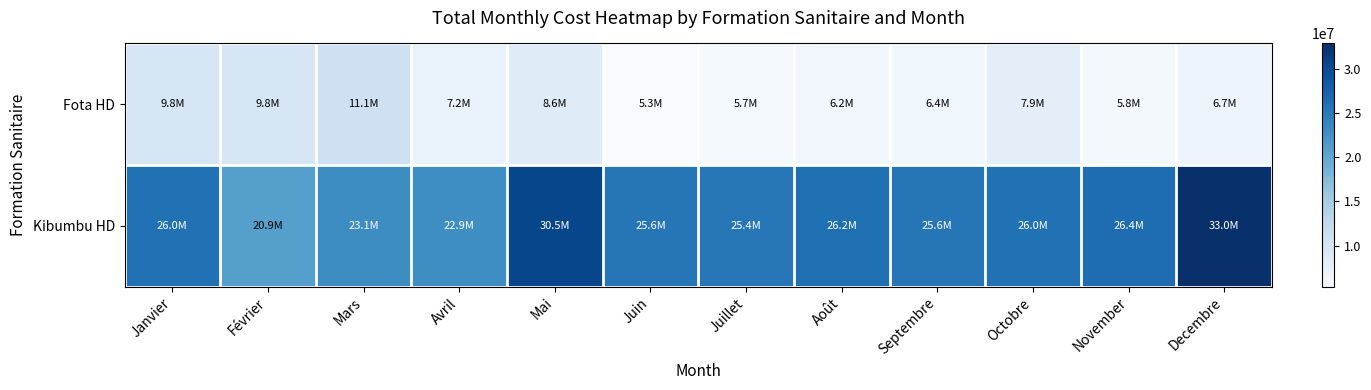

At how many categories does at least one series exceed 27544532?

2